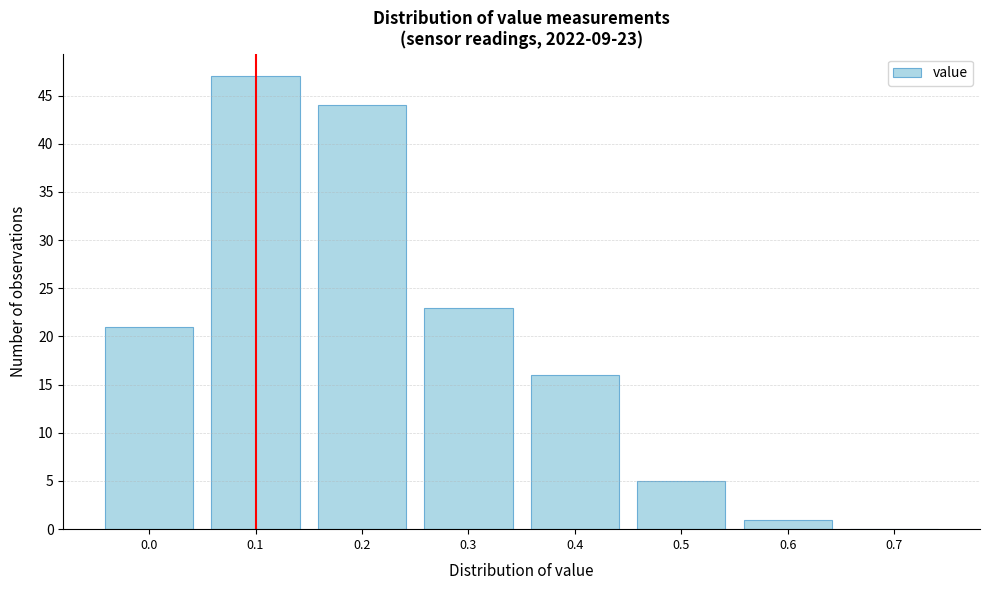

Which range on the x-axis has the tallest bar?

0.05 to 0.15